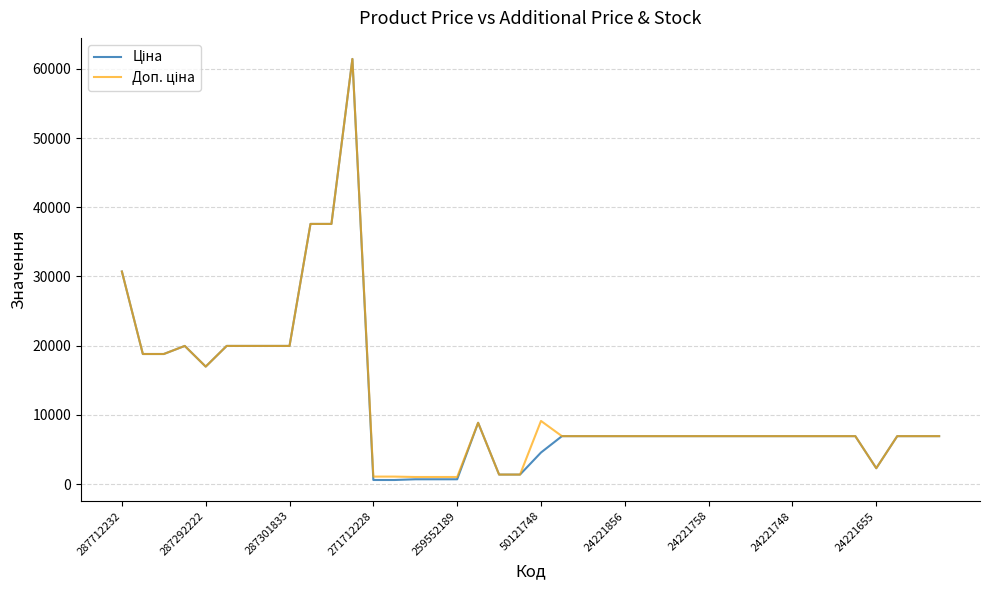

What is the greatest value displayed?

61434.3